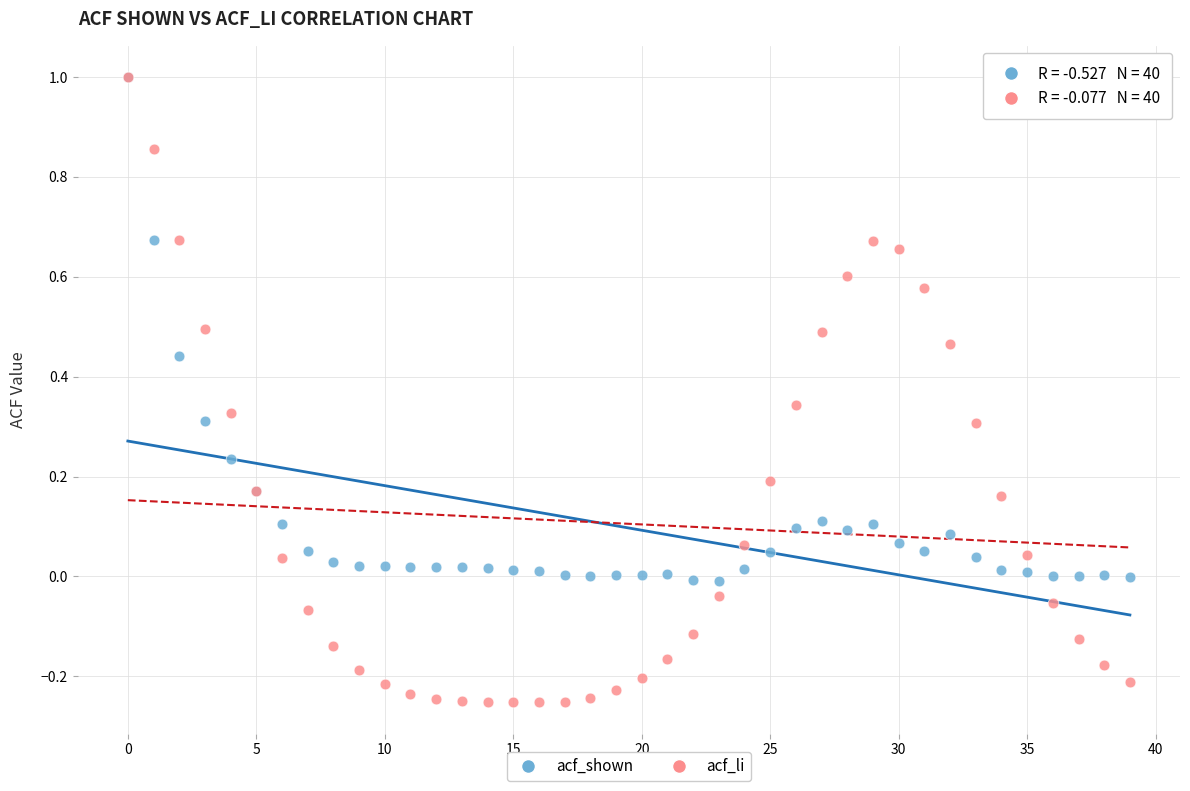

Which series has the largest Y range (max minus min)?

acf_li